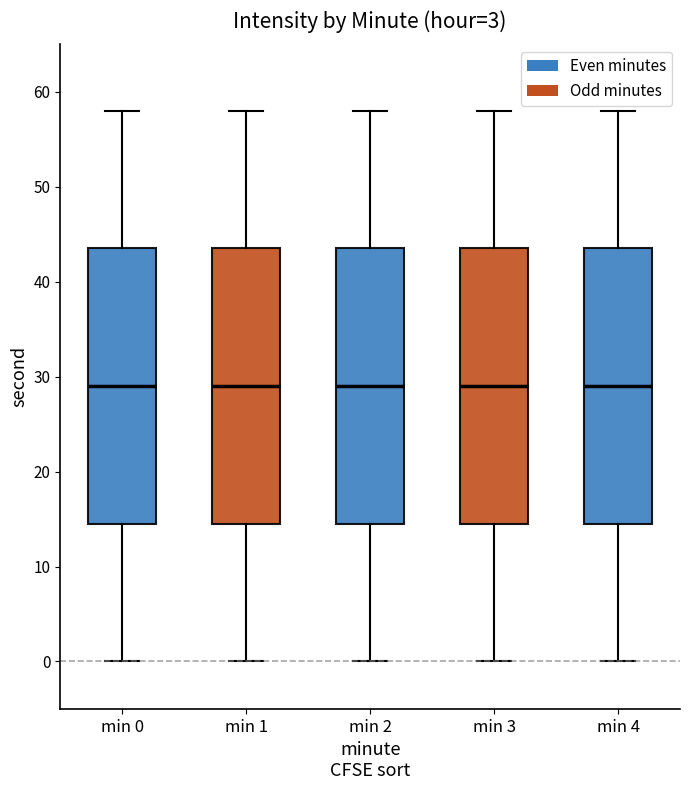

Reading left to right, transcribe this box plot: for each box, give where its median line is, the range the box spans, and where its two whiskers end, as read against the y-axis. The values are not printed on the chart, so give them approximately, as read against the axis.

min 0: median 29, box 15 to 44, whiskers 0 to 58
min 1: median 29, box 15 to 44, whiskers 0 to 58
min 2: median 29, box 15 to 44, whiskers 0 to 58
min 3: median 29, box 15 to 44, whiskers 0 to 58
min 4: median 29, box 15 to 44, whiskers 0 to 58